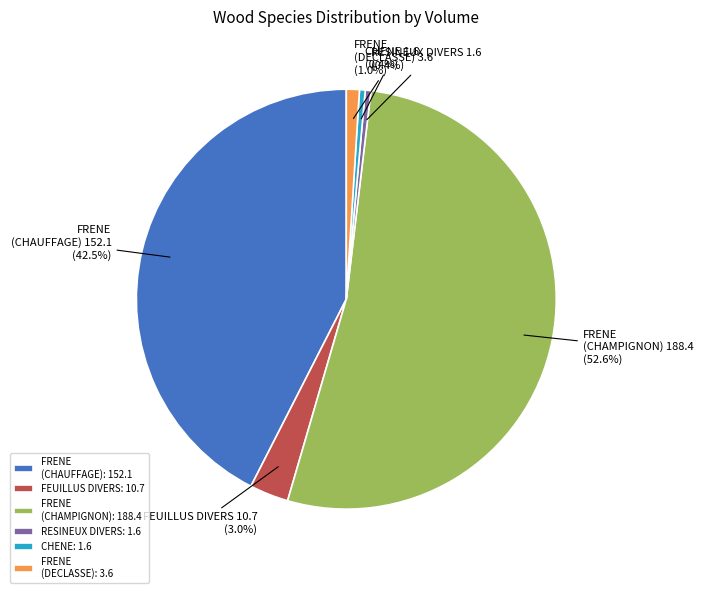

Approximately how many times larger is the value at FEUILLUS DIVERS compared to FRENE (DECLASSE)?

3.0